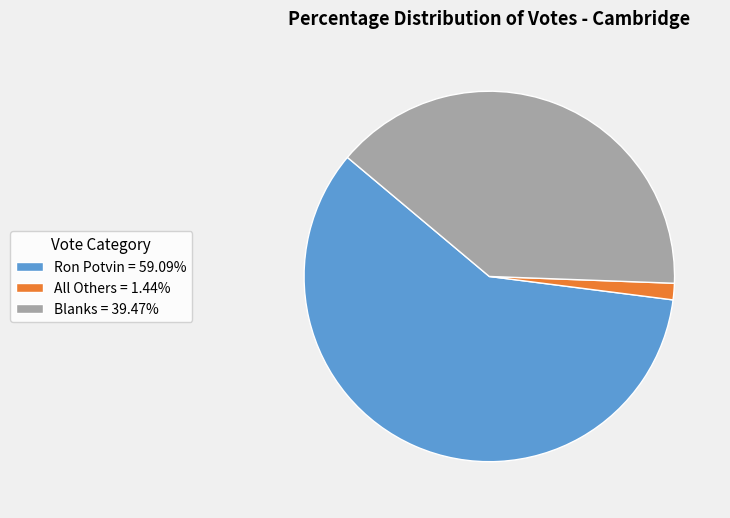

What is the smallest slice in the pie chart?

All Others